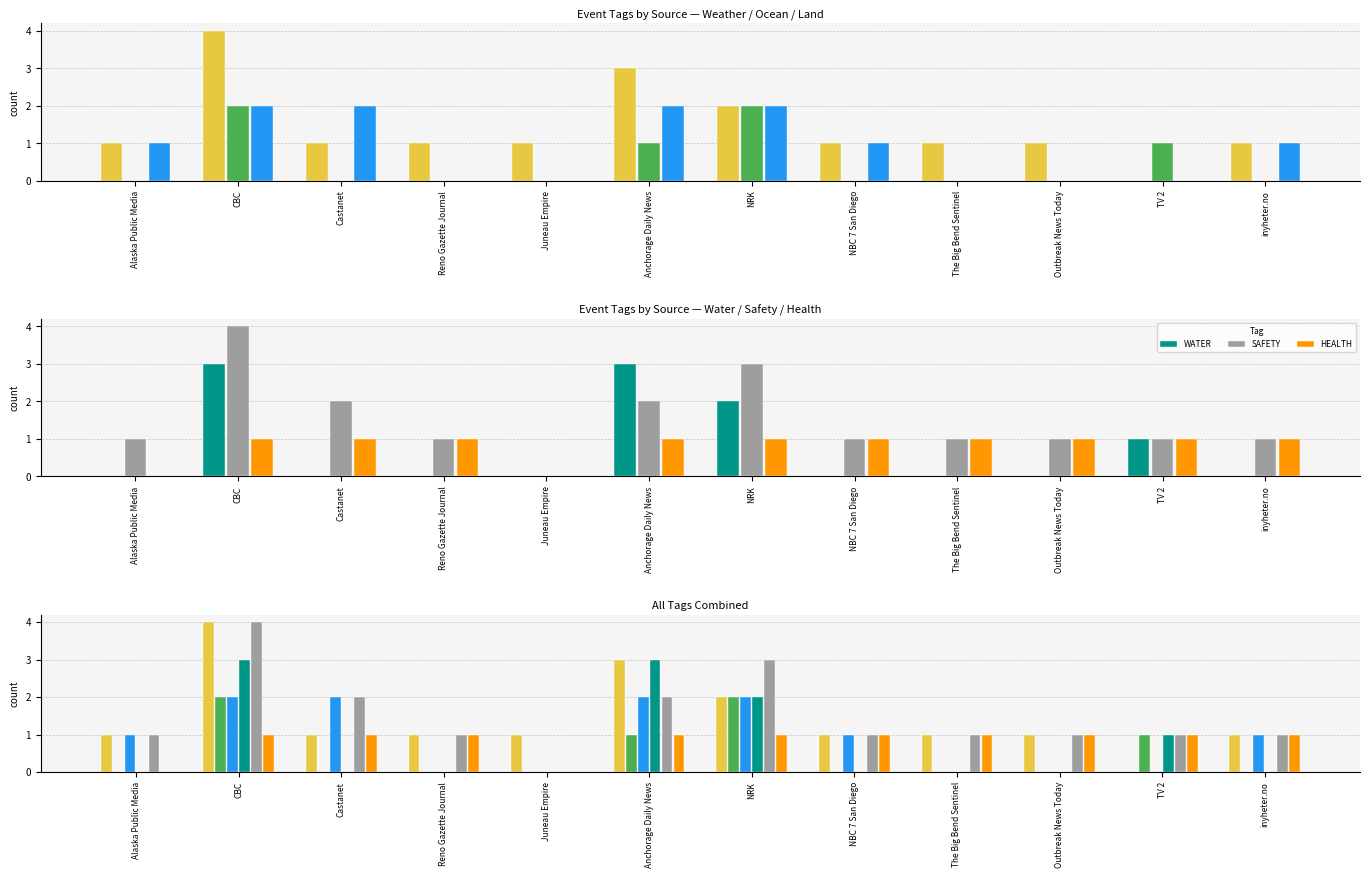

True or false: WEATHER has a value of 1 at inyheter.no.

False